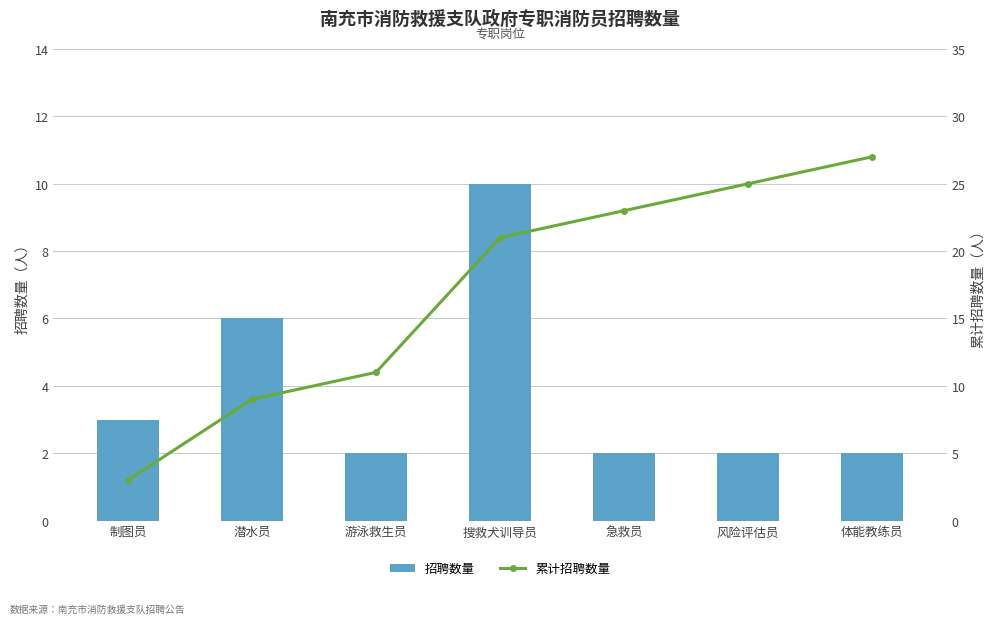

What is the sum of the 招聘数量 values at 急救员 and 搜救犬训导员?

12